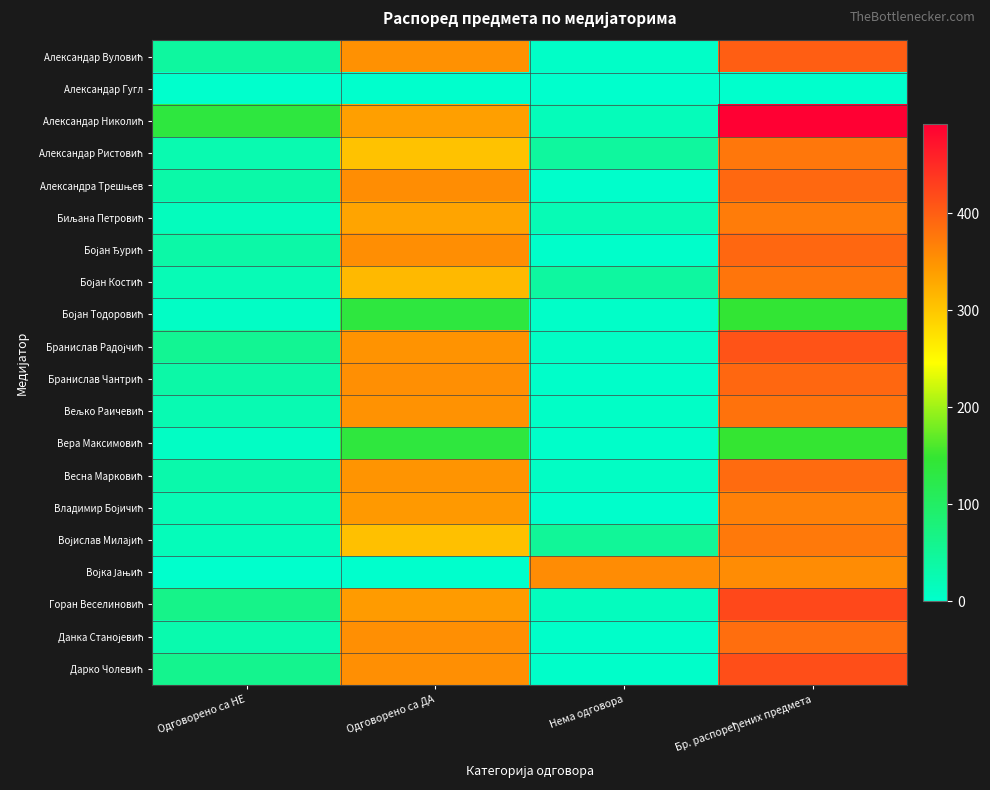

What is the spread (max minus min) of values at Одговорено са НЕ?

136